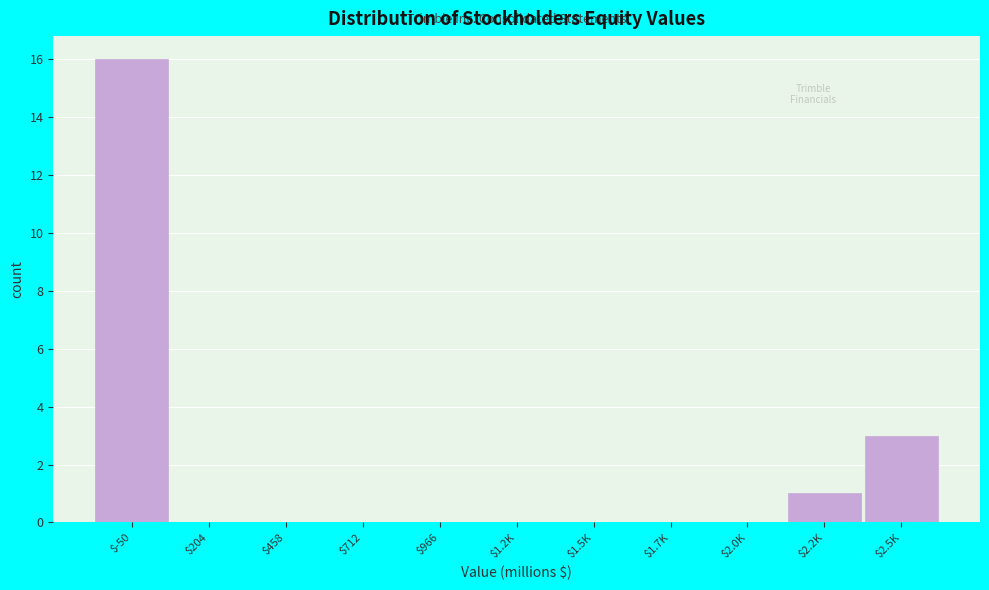

Which label corresponds to the largest value in the chart?

$-50